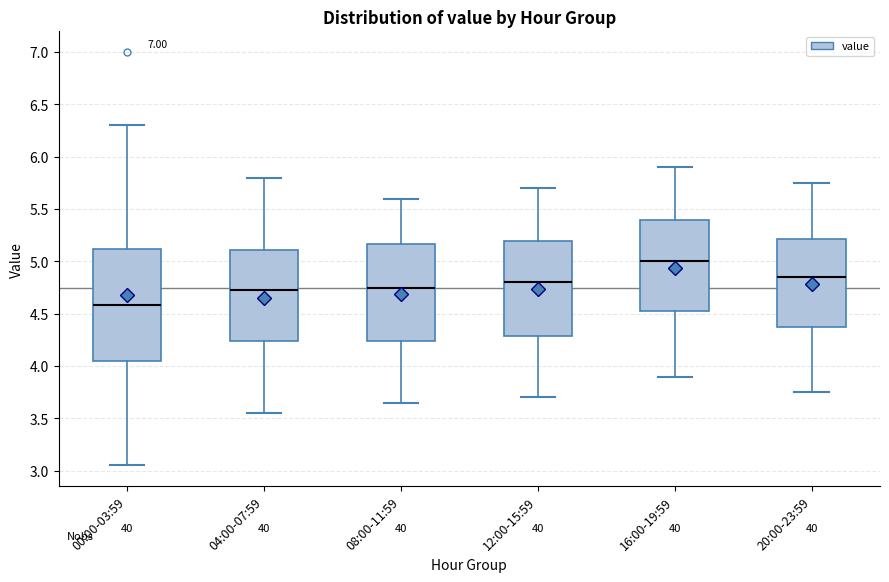

Reading left to right, transcribe this box plot: for each box, give where its median line is, the range the box spans, and where its two whiskers end, as read against the y-axis. The values are not printed on the chart, so give them approximately, as read against the axis.

00:00-03:59: median 4.60, box 4.05 to 5.10, whiskers 3.05 to 6.30
04:00-07:59: median 4.75, box 4.25 to 5.10, whiskers 3.55 to 5.80
08:00-11:59: median 4.75, box 4.25 to 5.15, whiskers 3.65 to 5.60
12:00-15:59: median 4.80, box 4.30 to 5.20, whiskers 3.70 to 5.70
16:00-19:59: median 5.00, box 4.55 to 5.40, whiskers 3.90 to 5.90
20:00-23:59: median 4.85, box 4.40 to 5.20, whiskers 3.75 to 5.75